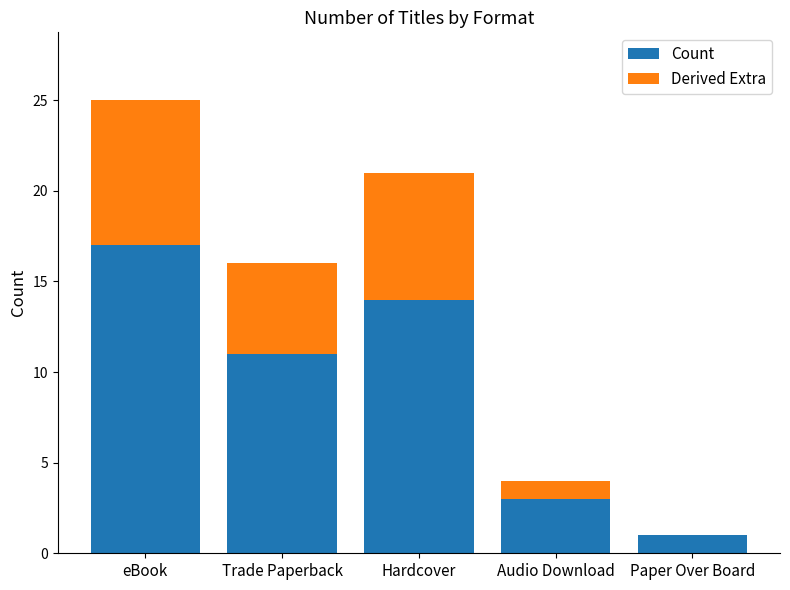

What are all the series names shown in the legend?

Count, Derived Extra